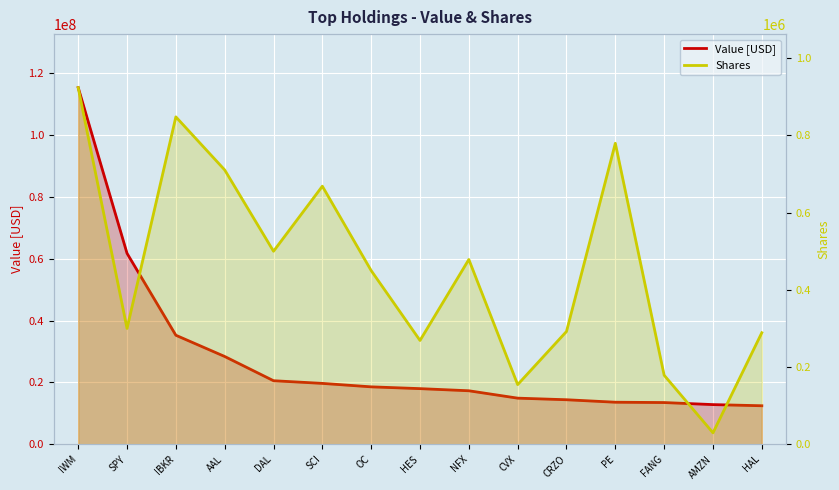

The value of Shares at IBKR is 848177. True or false?

True